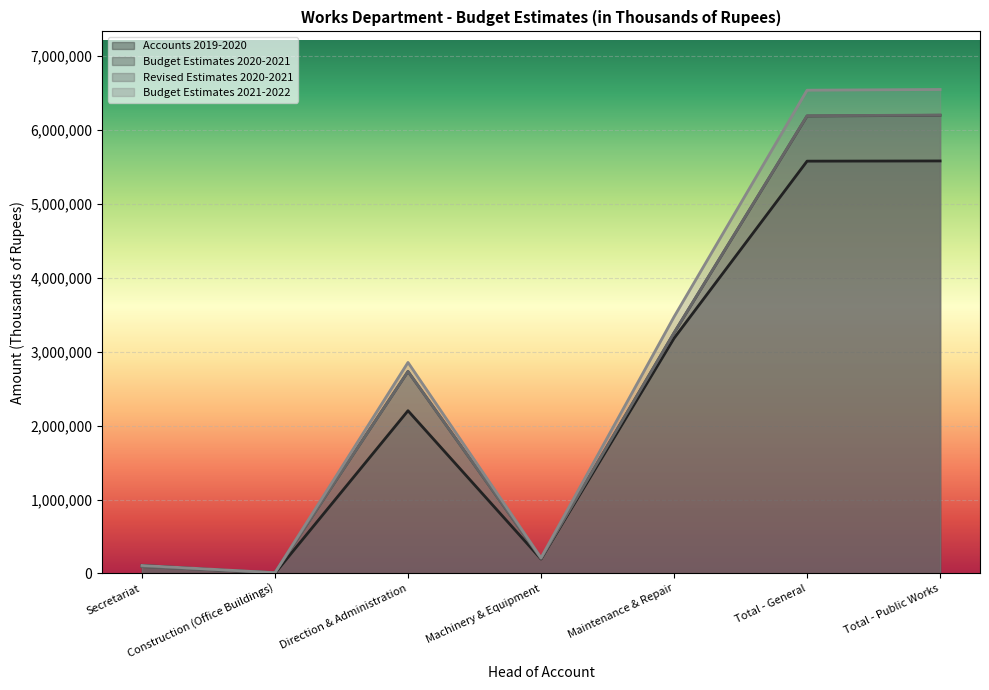

True or false: Budget Estimates 2020-2021 and Revised Estimates 2020-2021 intersect in this chart.

False